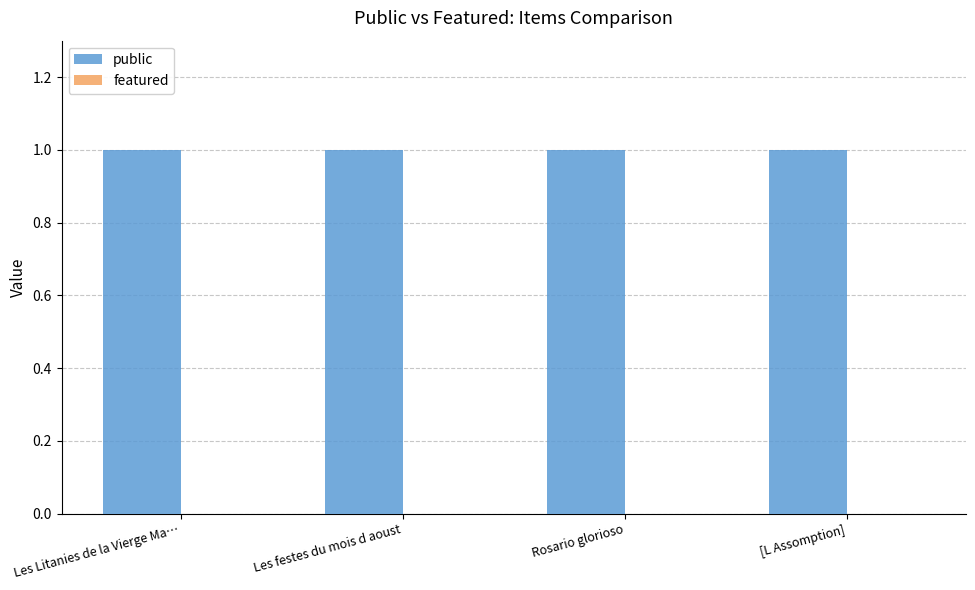

Reading left to right, what are all the values shown in this chart?

public: 1	1	1	1
featured: 0	0	0	0